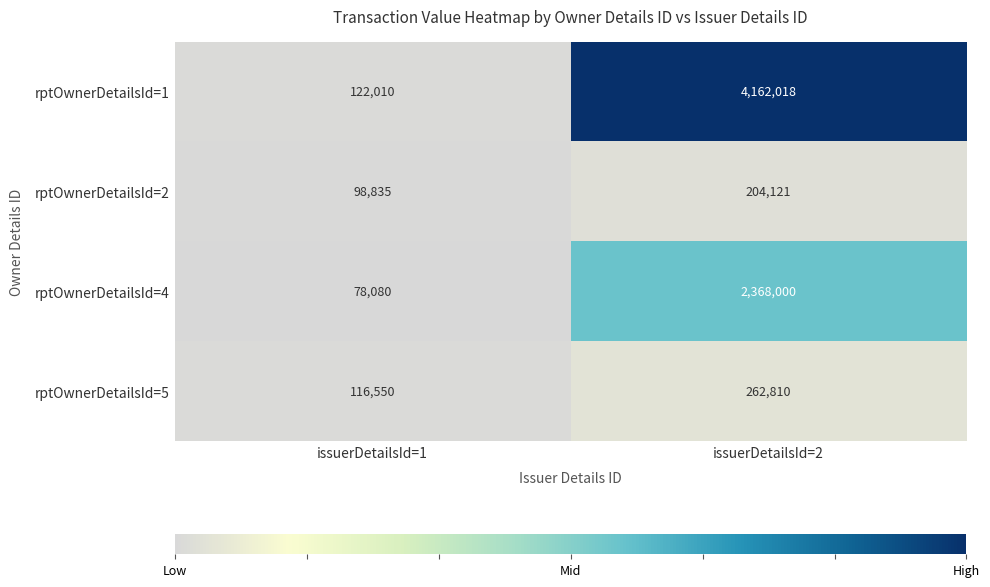

What is the maximum value shown in the chart?

4162018